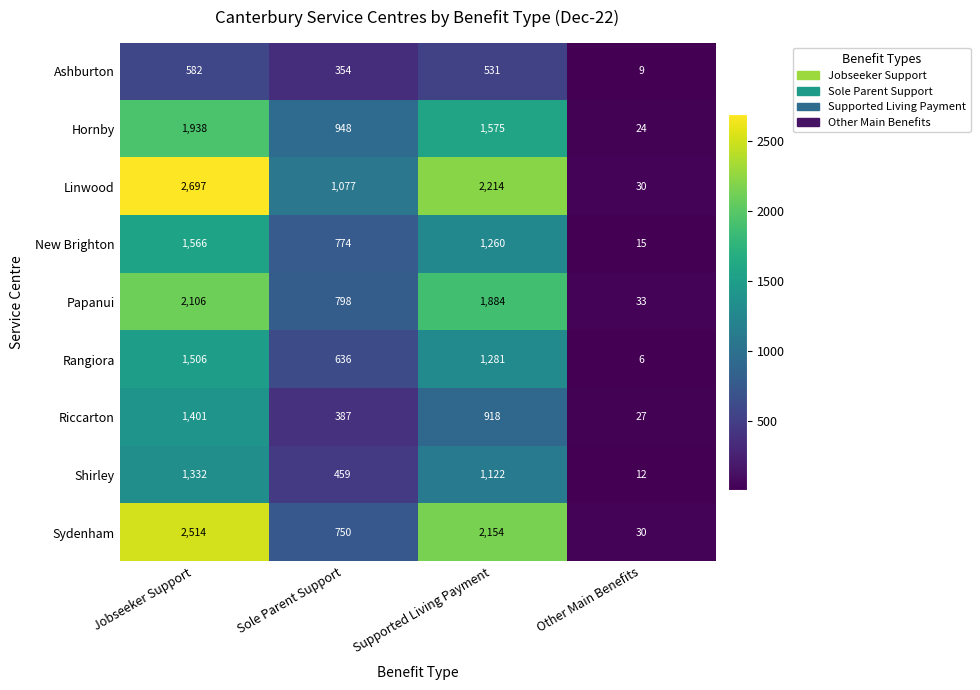

What is the sum of the Shirley values at Other Main Benefits and Sole Parent Support?

471